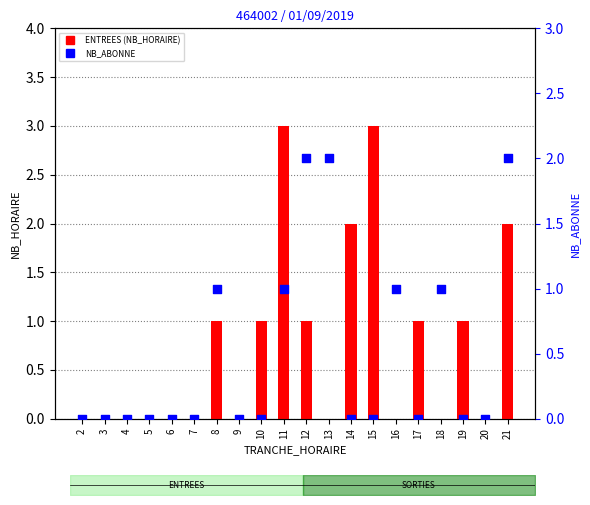

At which category is the sum across all series the highest?

11